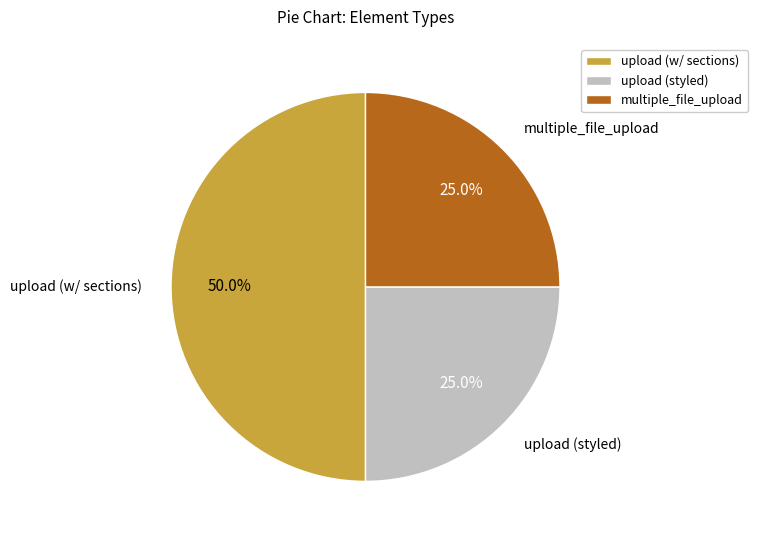

Approximately how many times larger is the value at upload (styled) compared to upload (w/ sections)?

0.5